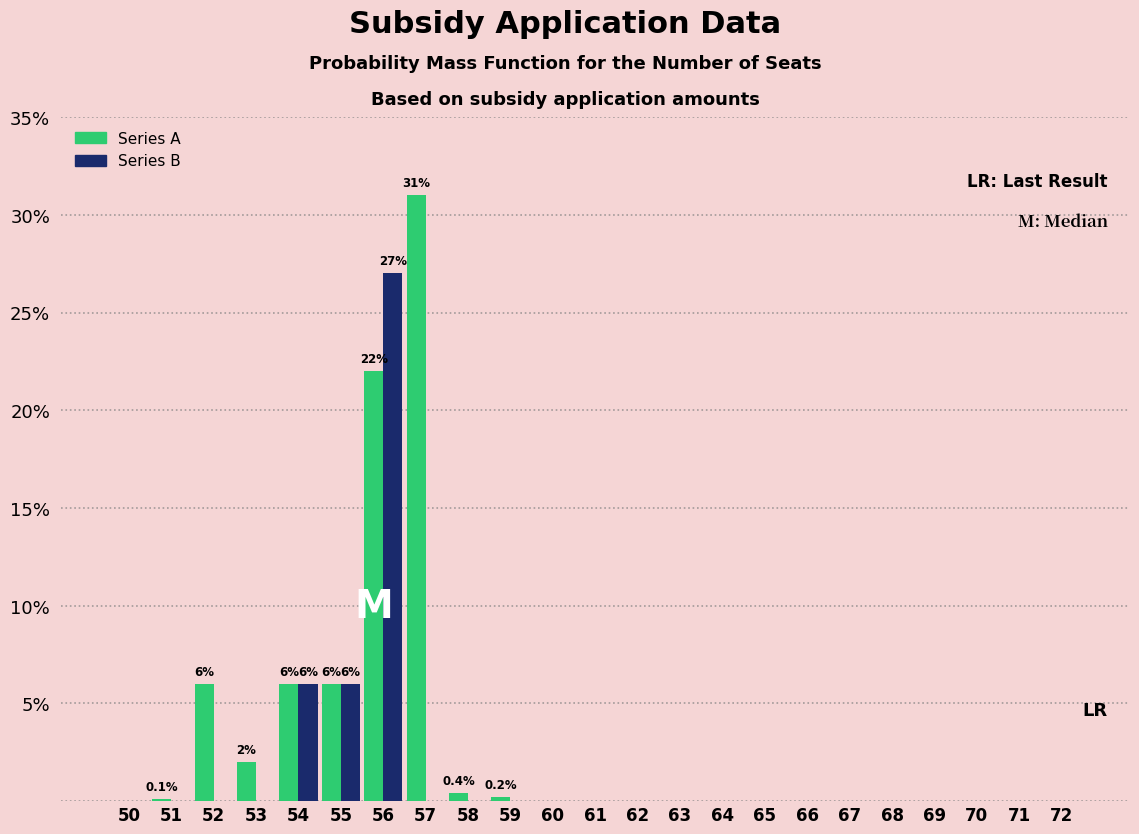

Which category has the highest value in the Series B series?

56